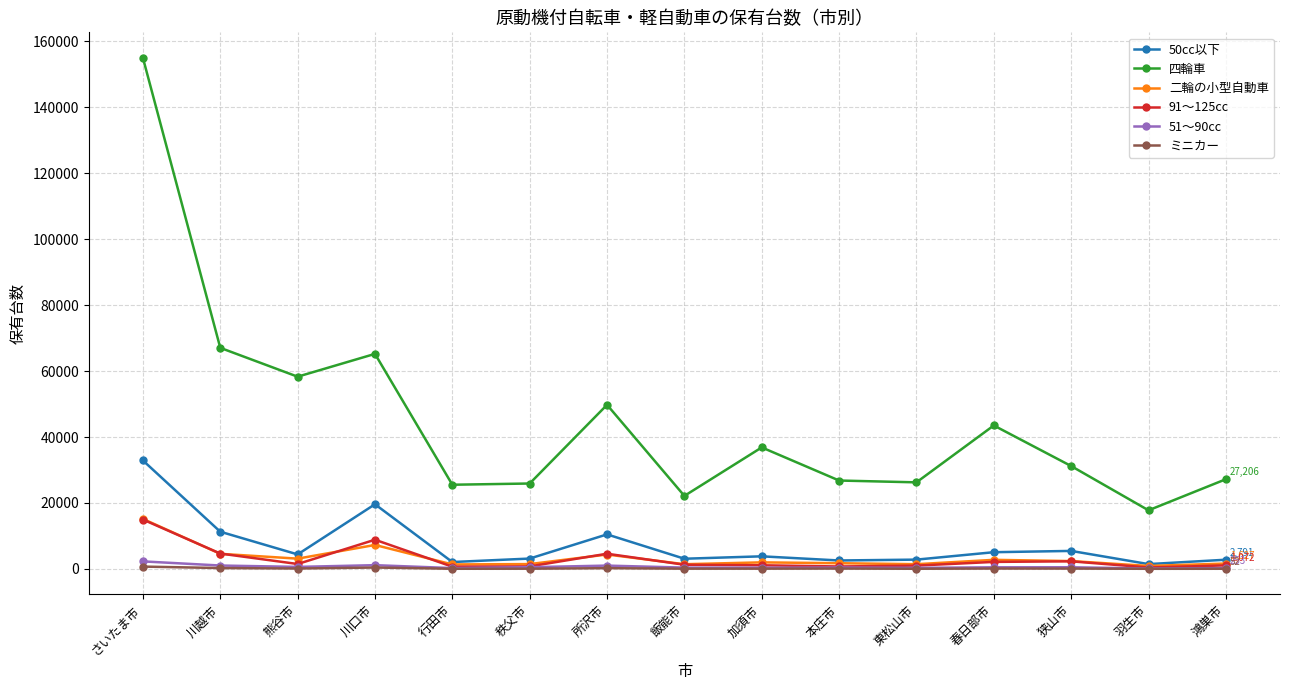

How many distinct data groups are displayed?

6